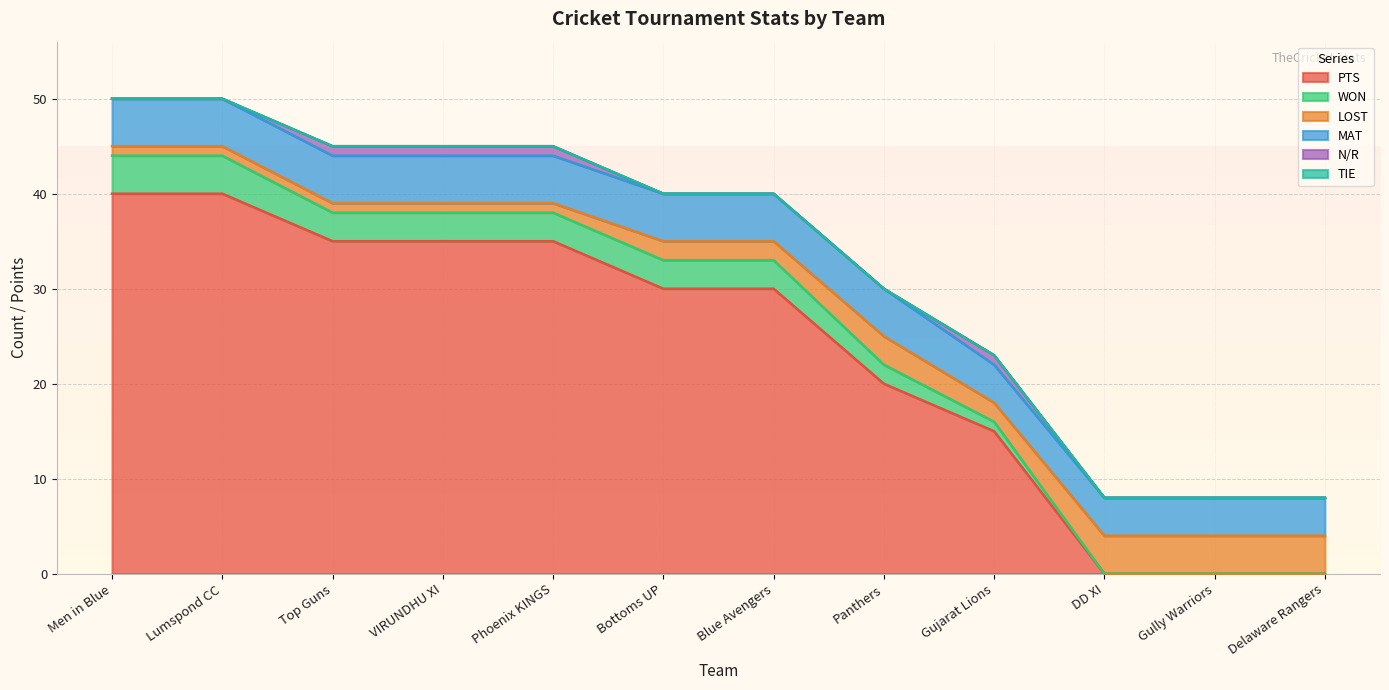

Which series has the largest total across all categories?

PTS